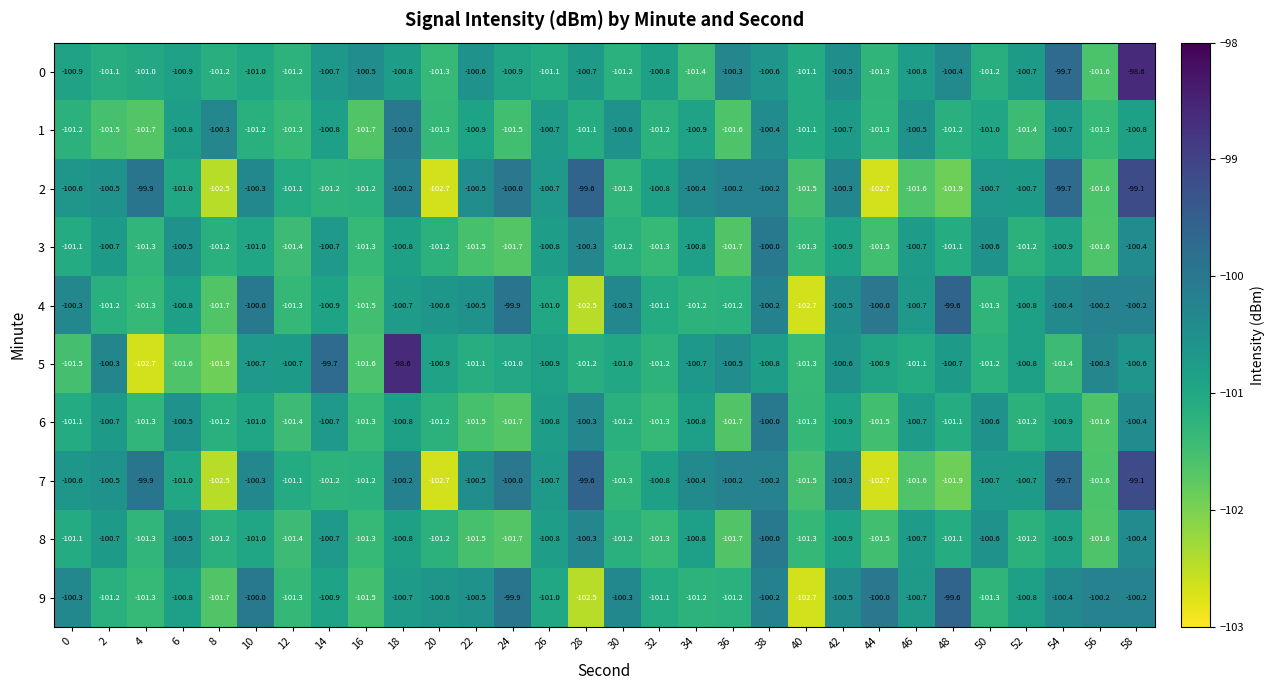

What is the minimum value shown in the chart?

-102.7